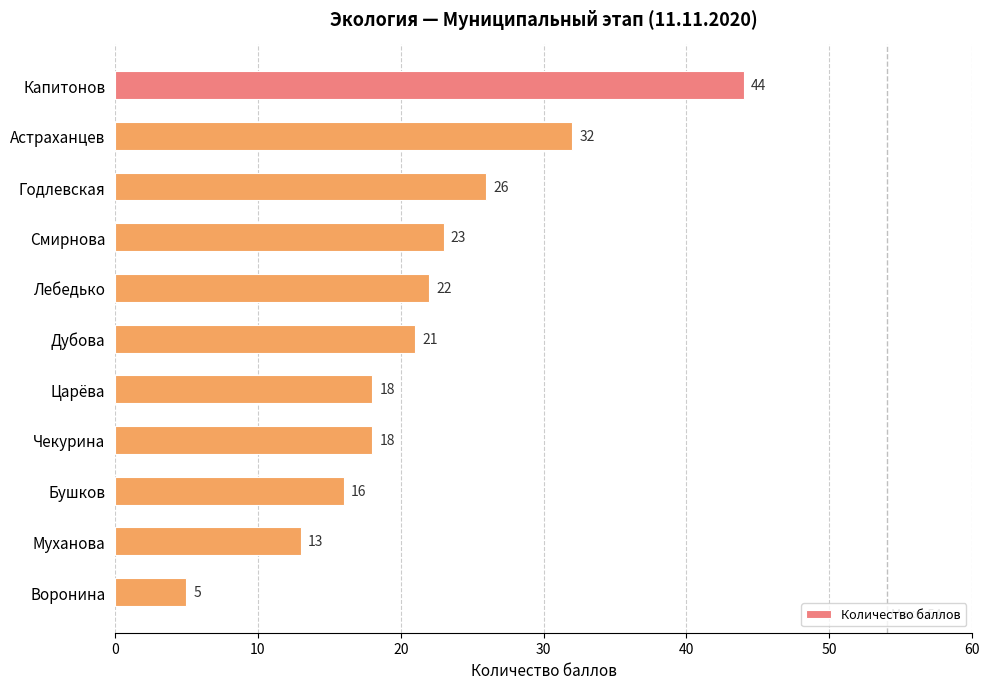

What value does the data have at Чекурина, to the nearest 10?

20